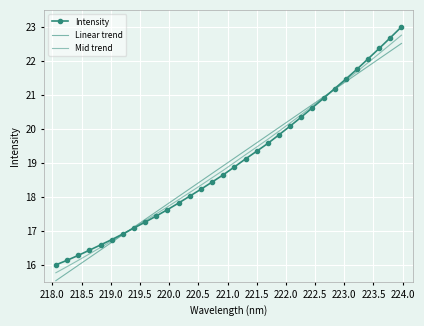

At how many categories does at least one series exceed 19?

16